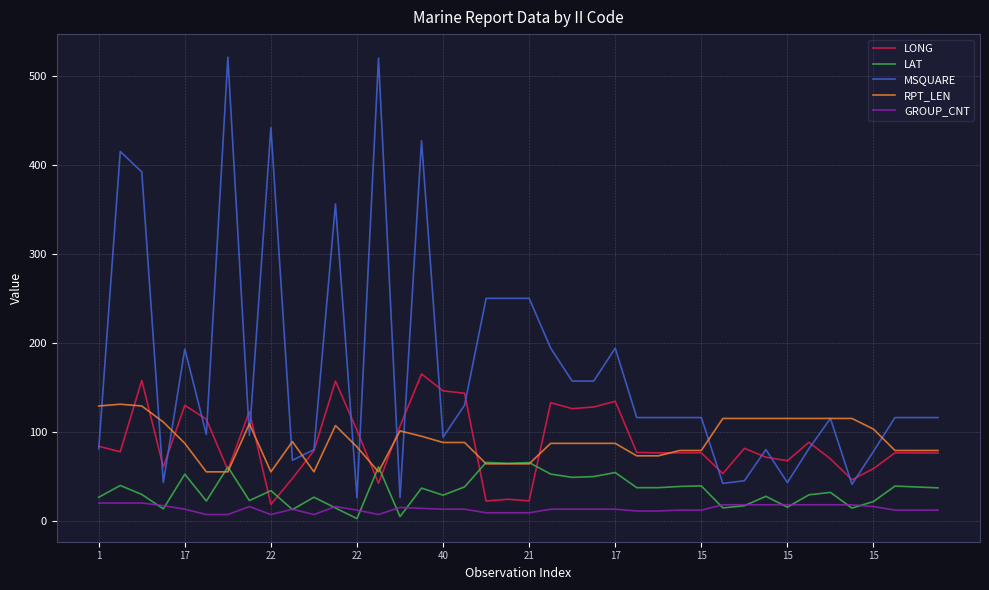

Which series has the widest spread of values?

MSQUARE